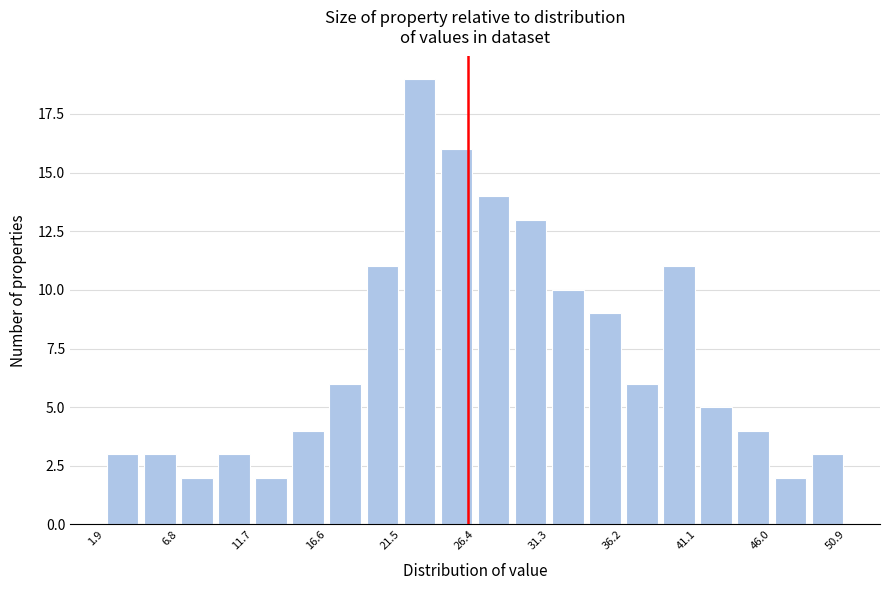

Which range on the x-axis has the tallest bar?

21.5 to 24.0